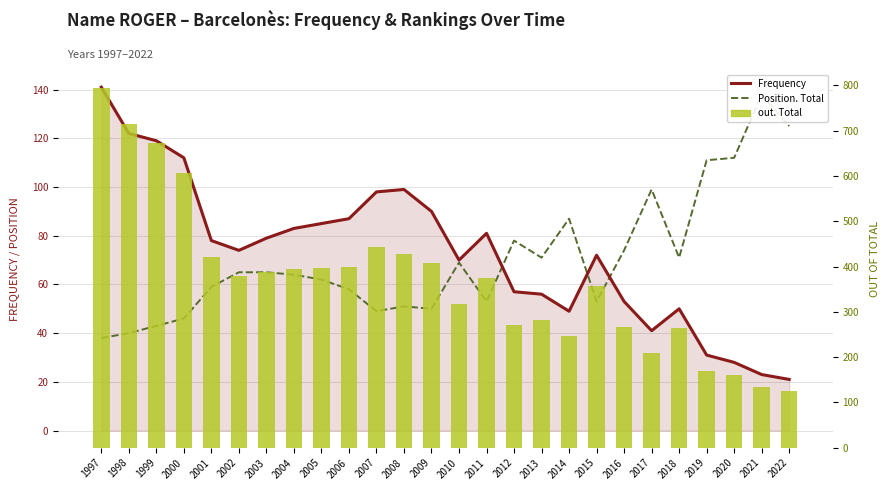

Are the bars grouped side by side (vs. stacked)?

Yes